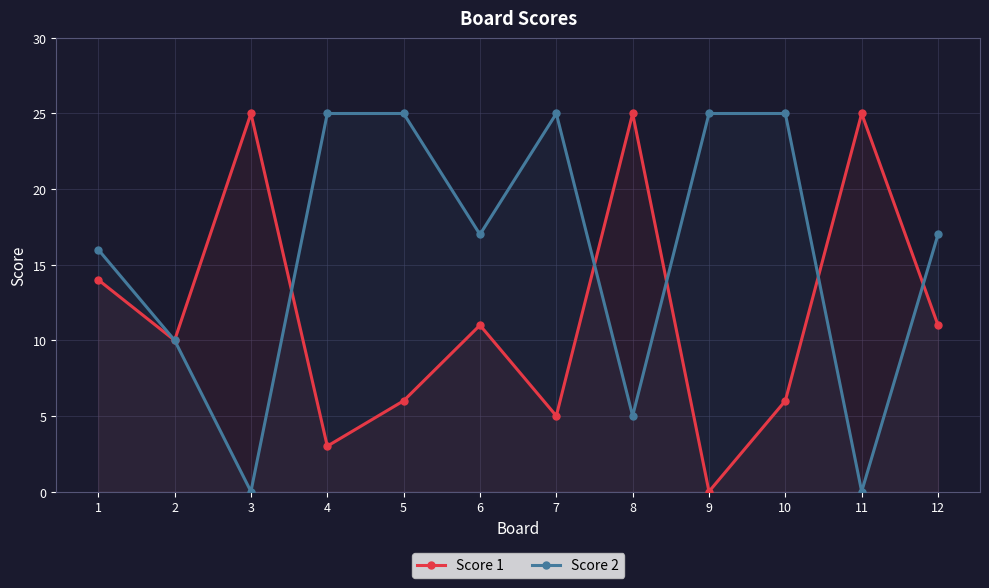

At which category is the sum across all series the highest?

5